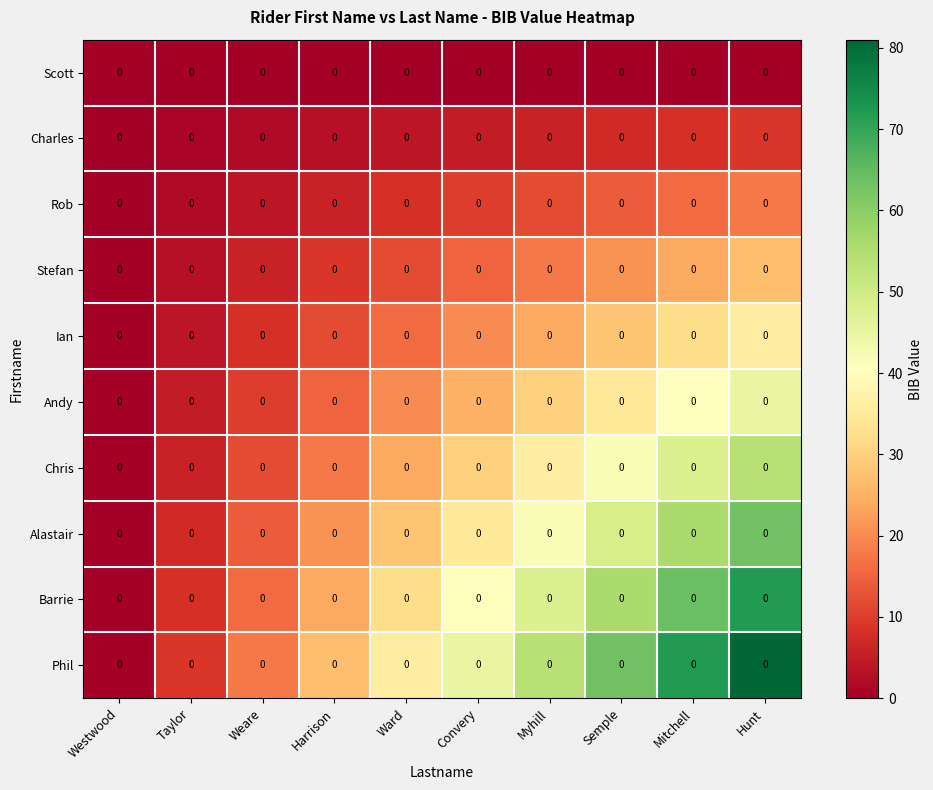

How many series are shown in this chart?

10